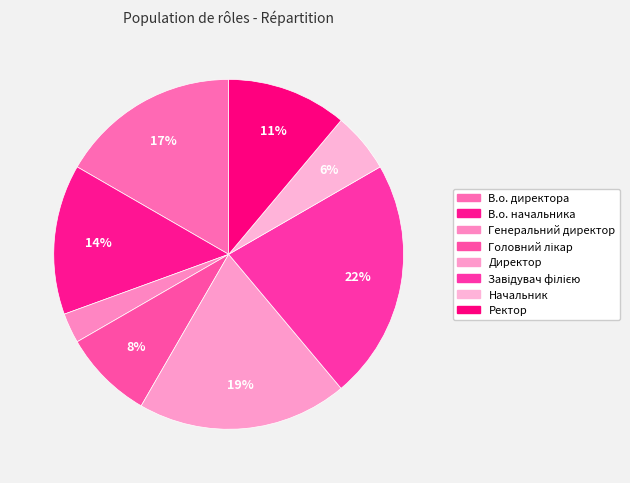

Is В.о. начальника the majority of the pie?

No